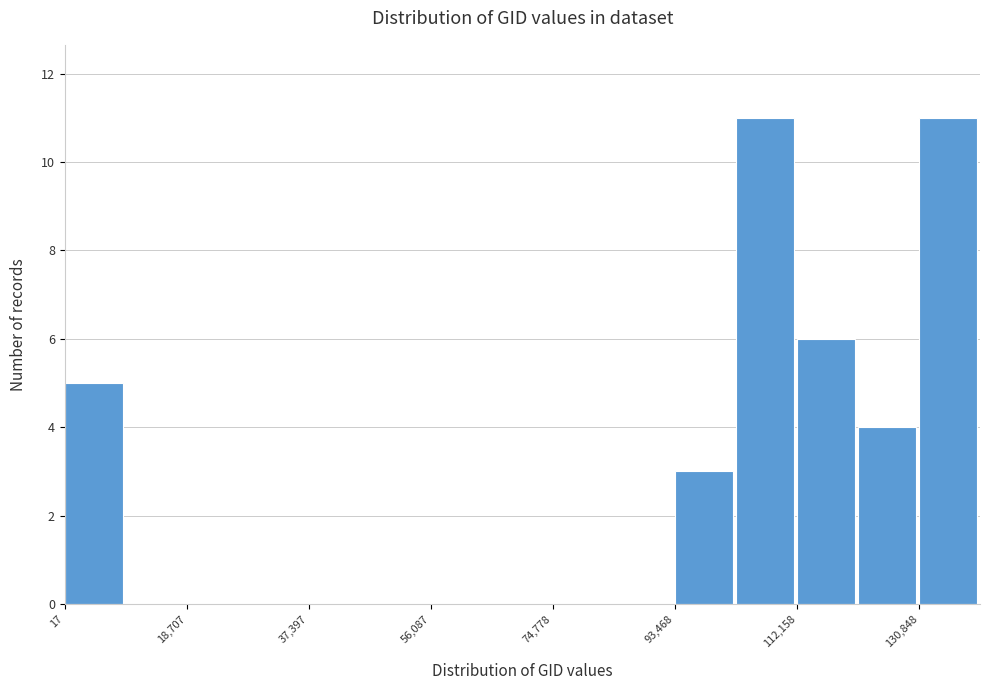

What is the height of the bar covering 94000 to 102000 on the x-axis? Neither the bar edges nor the heights are printed on the chart, so give them approximately, as read against the axes.

3